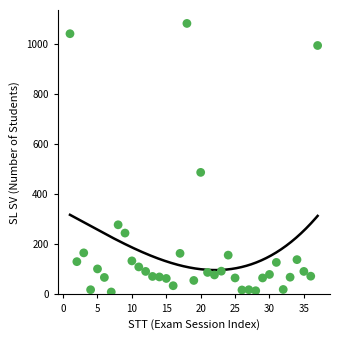

What is the ratio of the value at 30 to the value at 18?

0.1